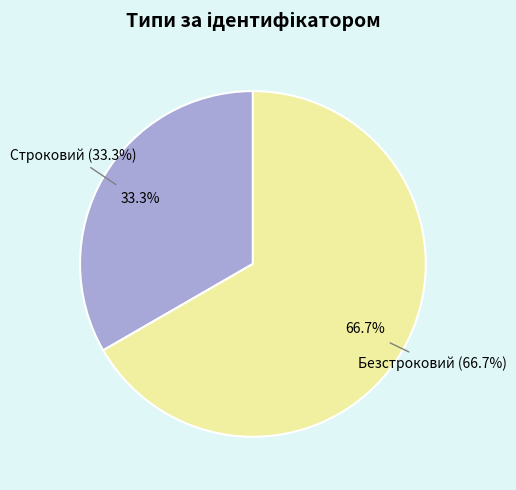

To the nearest percent, what portion does Строковий represent?

33%